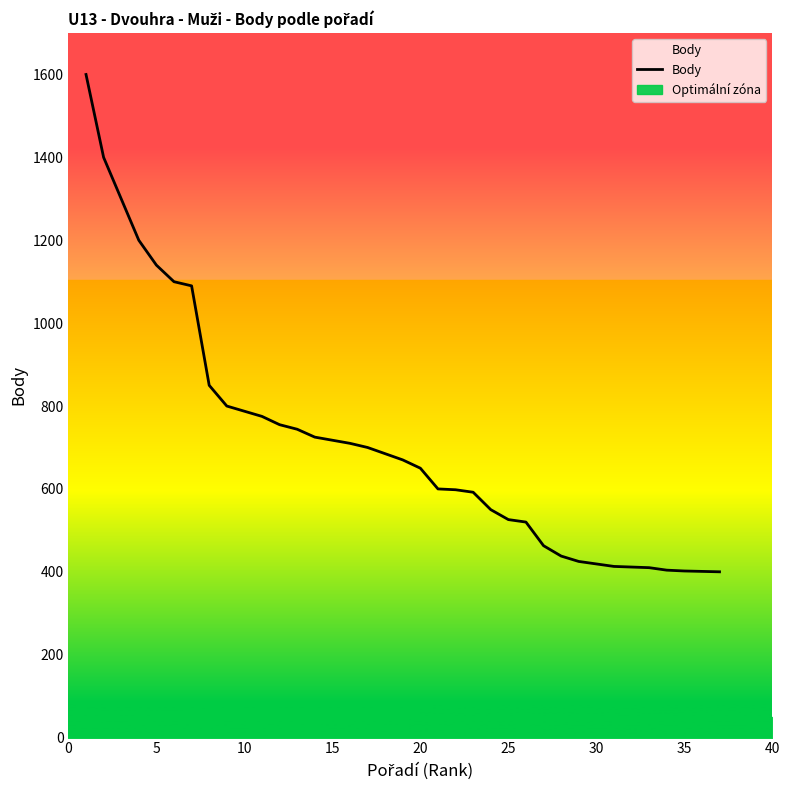

Which has a higher value, 15 or 25?

15